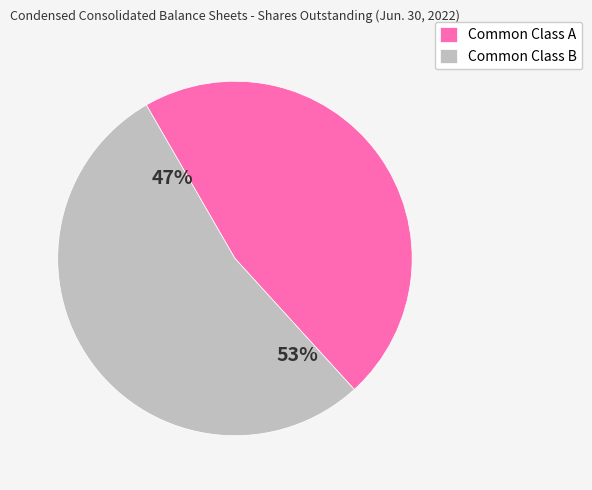

Which slice is the smallest?

Common Class A